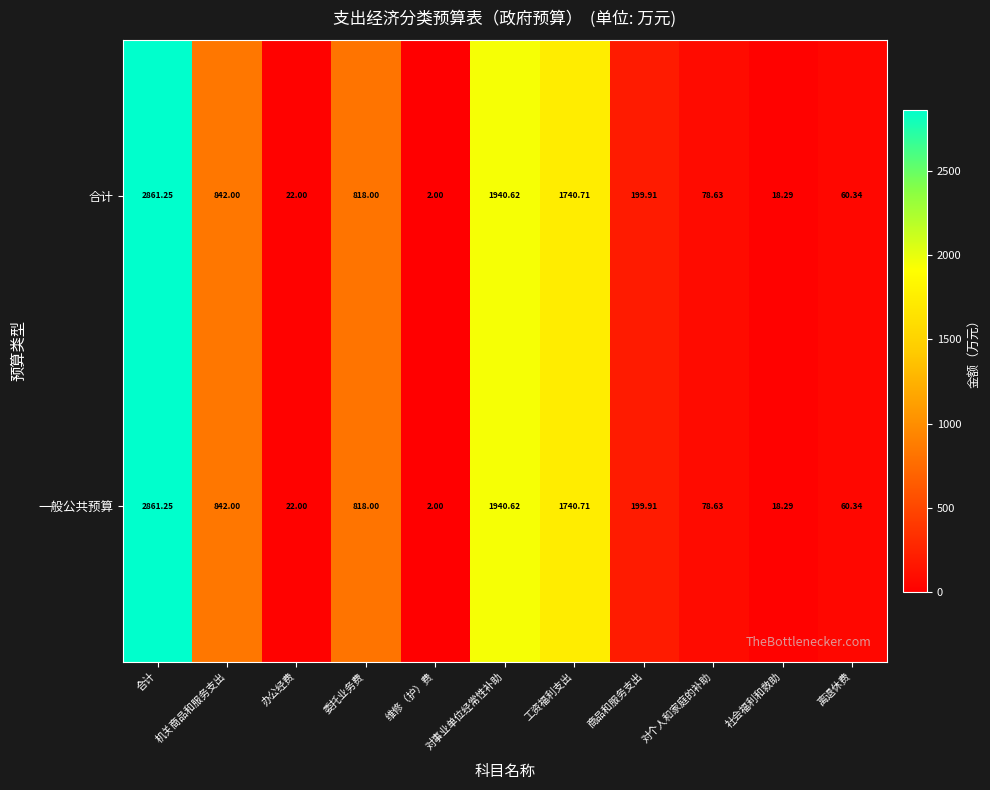

List the labels in order of 一般公共预算 value, smallest first.

维修（护）费, 社会福利和救助, 办公经费, 离退休费, 对个人和家庭的补助, 商品和服务支出, 委托业务费, 机关商品和服务支出, 工资福利支出, 对事业单位经常性补助, 合计